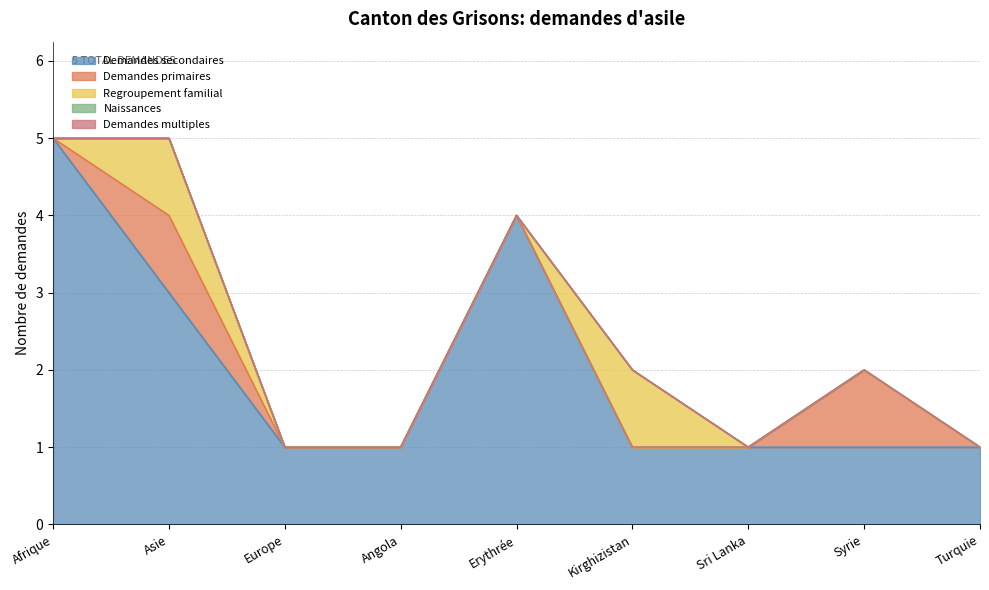

Where is Demandes secondaires nearest to the value 3?

Asie